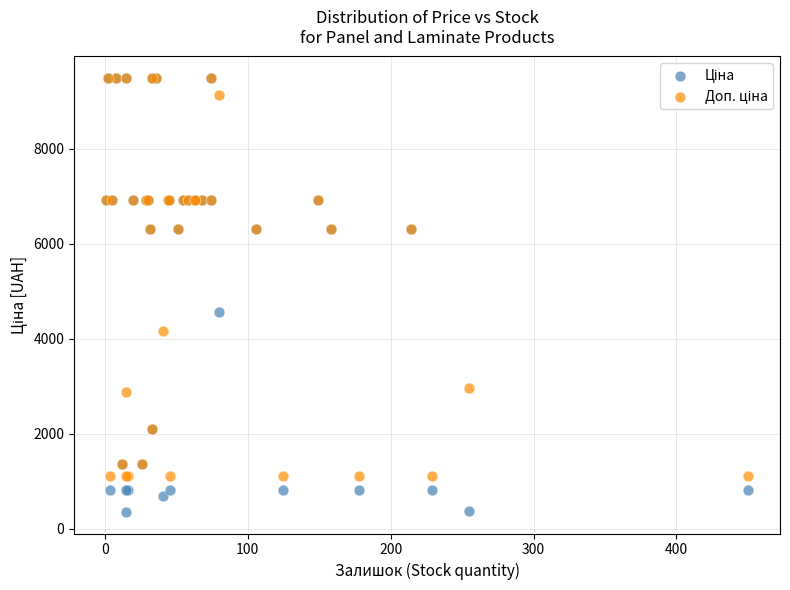

Across all series, what Y value is closest to 4919?

4561.9